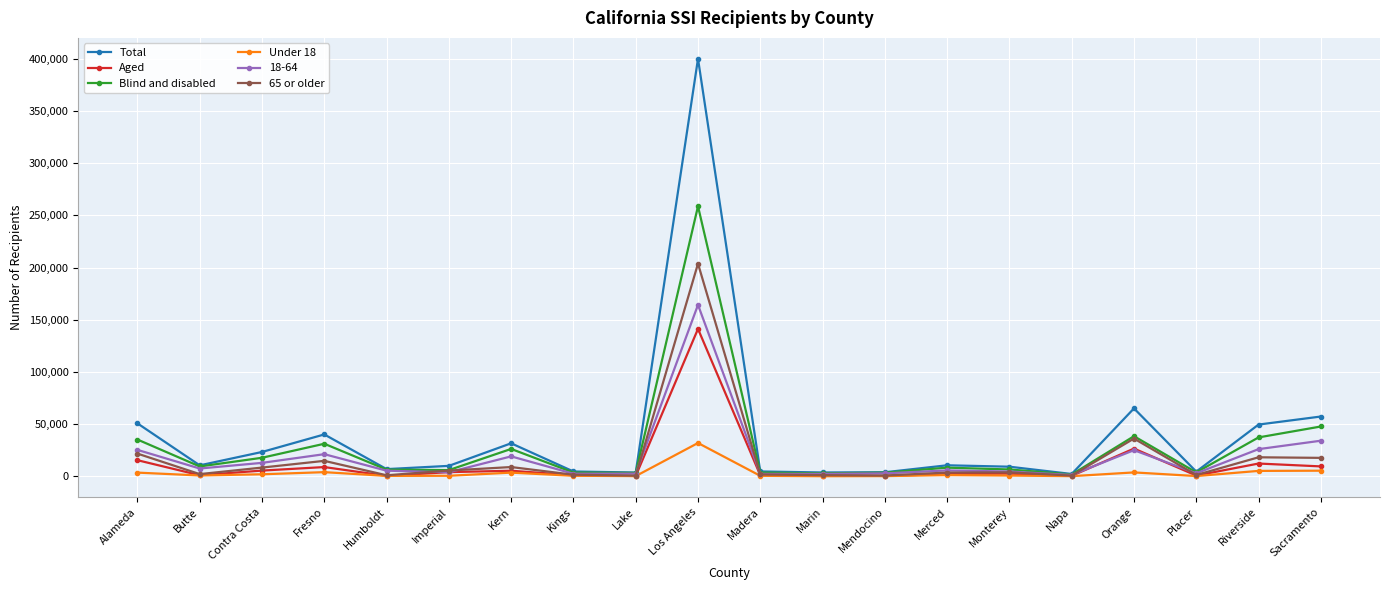

Which series has the largest range (max minus min)?

Total